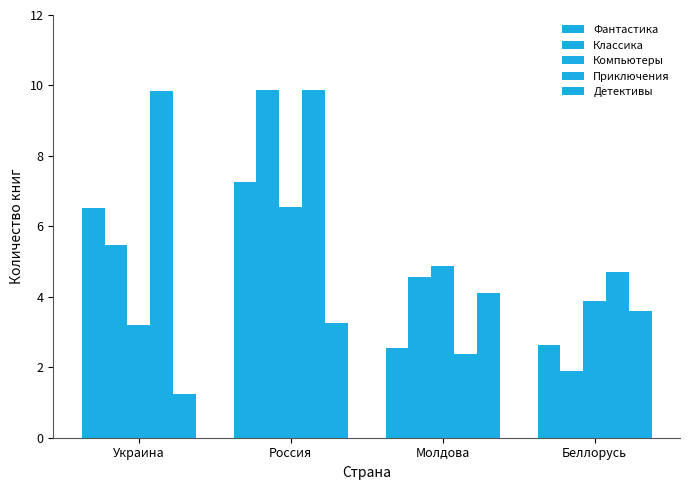

How many series are shown in this chart?

5